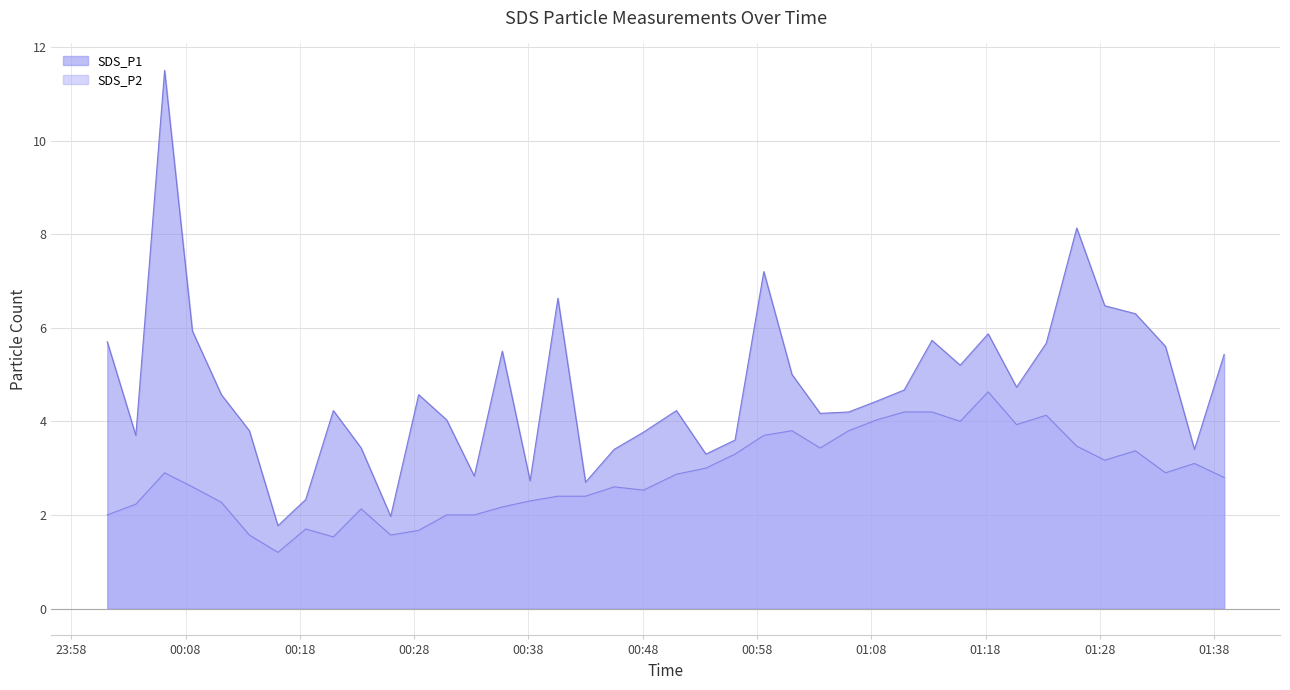

At how many categories does at least one series exceed 7?

3